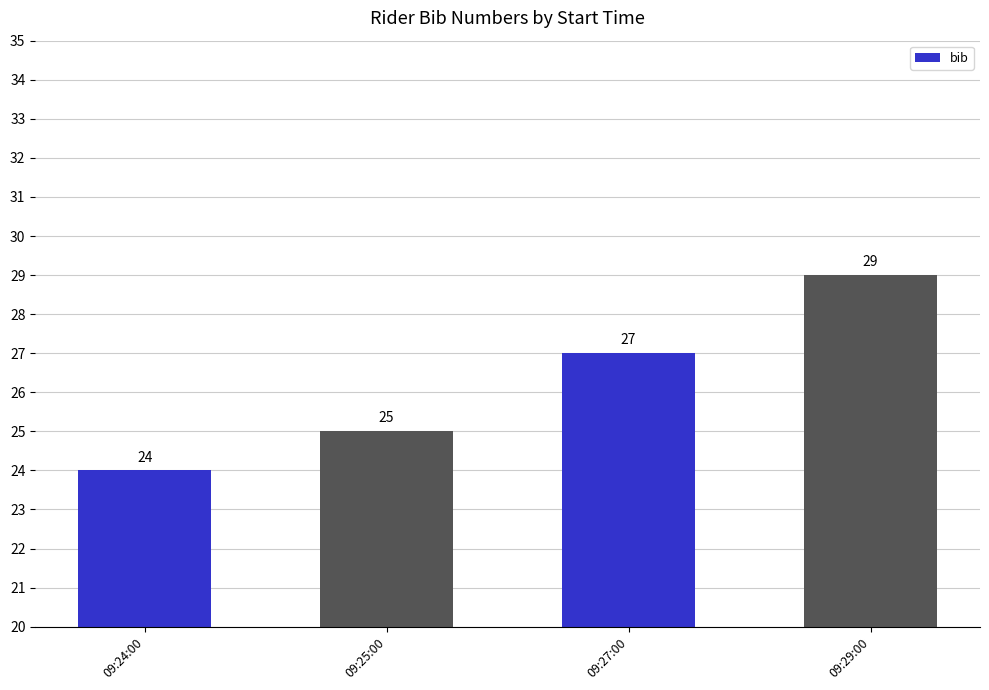

Does the chart contain stacked bars?

No